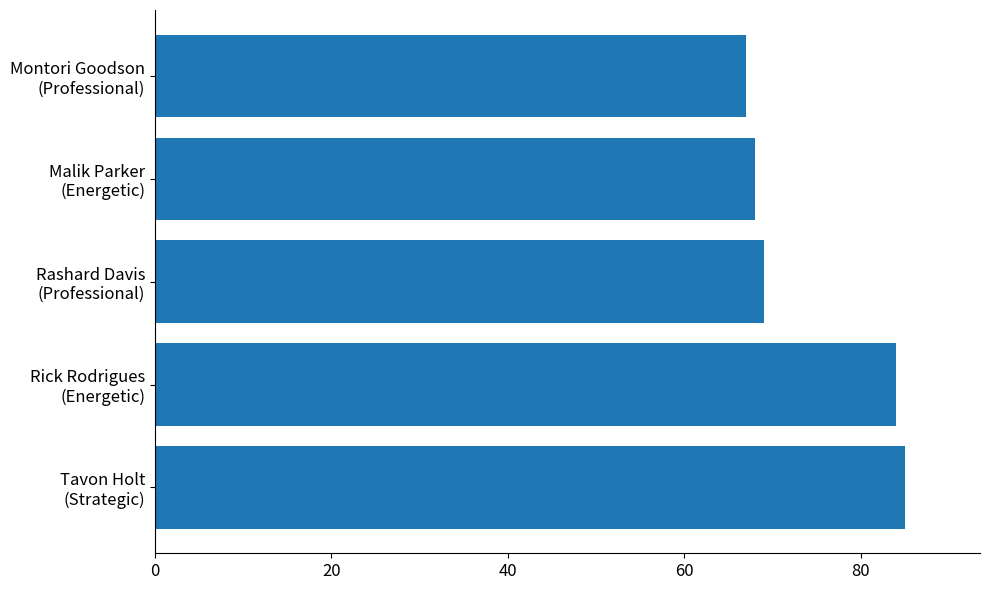

What is the greatest value displayed?

85